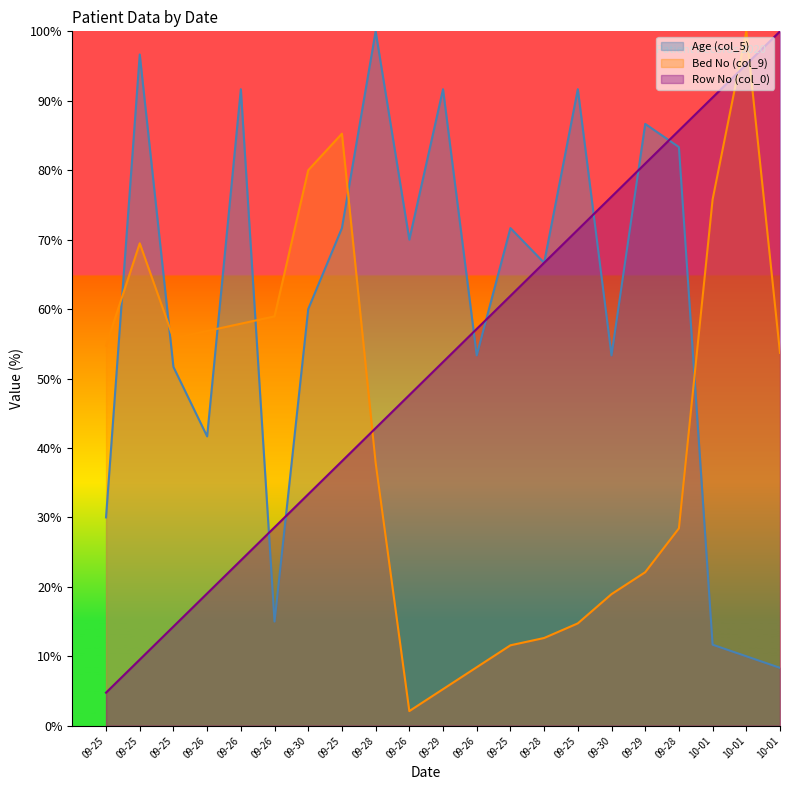

What are all the series names shown in the legend?

Age (col_5), Bed No (col_9), Row No (col_0)